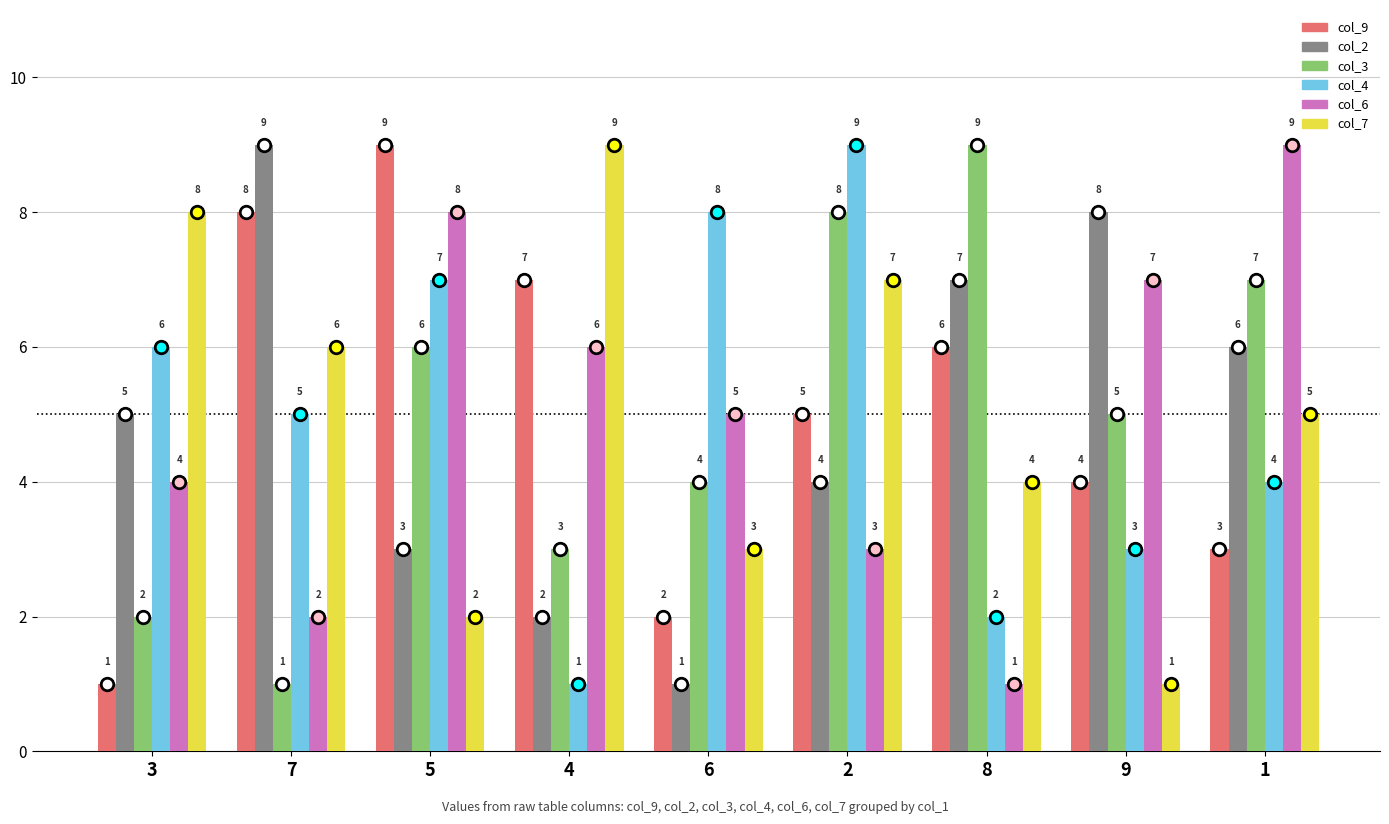

Between 3 and 2, which series saw the biggest shift?

col_3